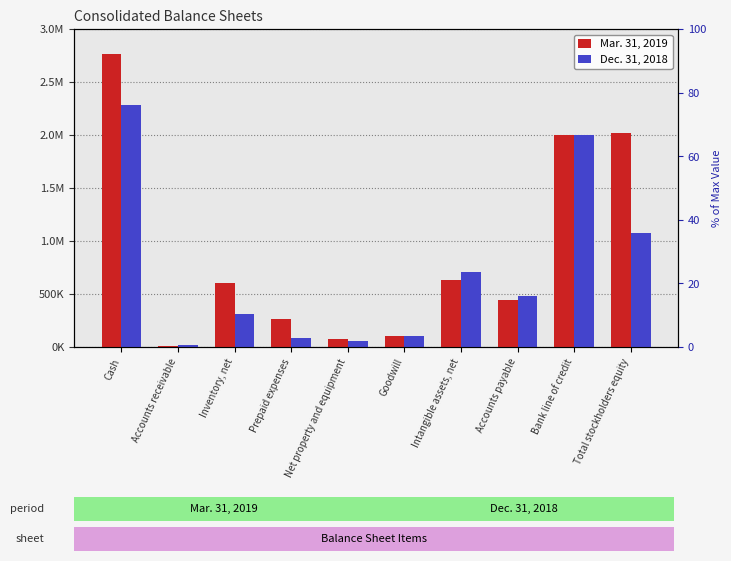

What position from the right is Total stockholders equity?

1